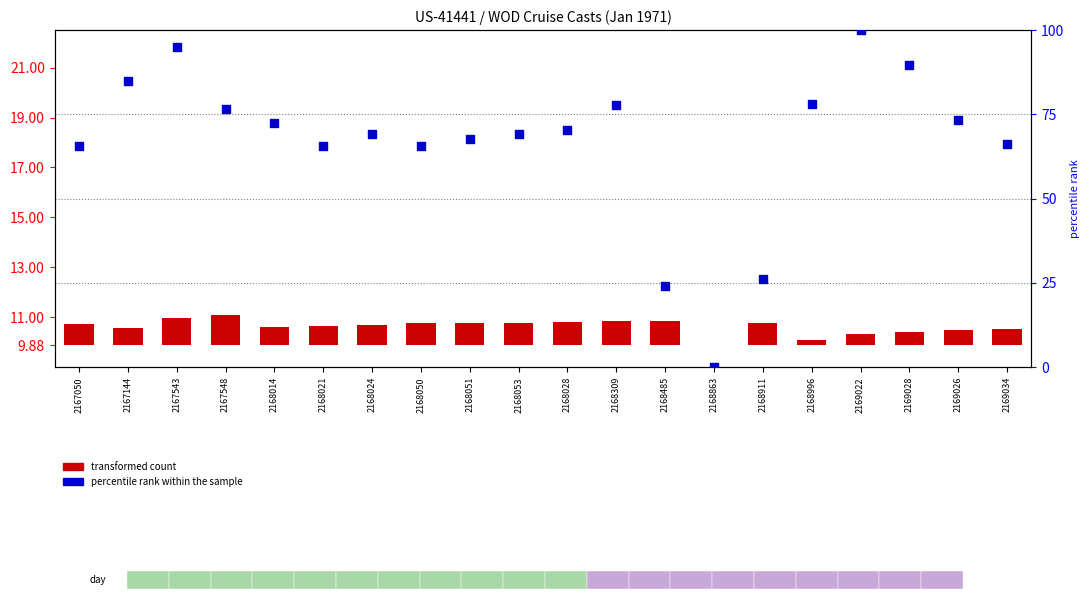

At which category is the sum across all series the highest?

2169022